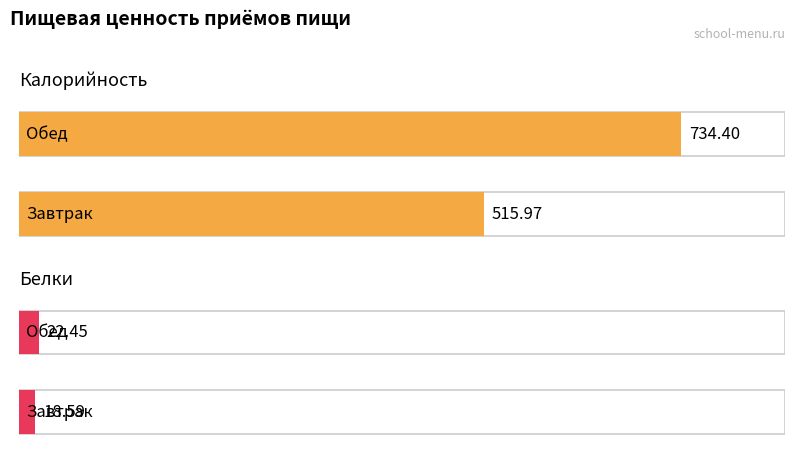

What is the highest value of the Белки series?

22.4